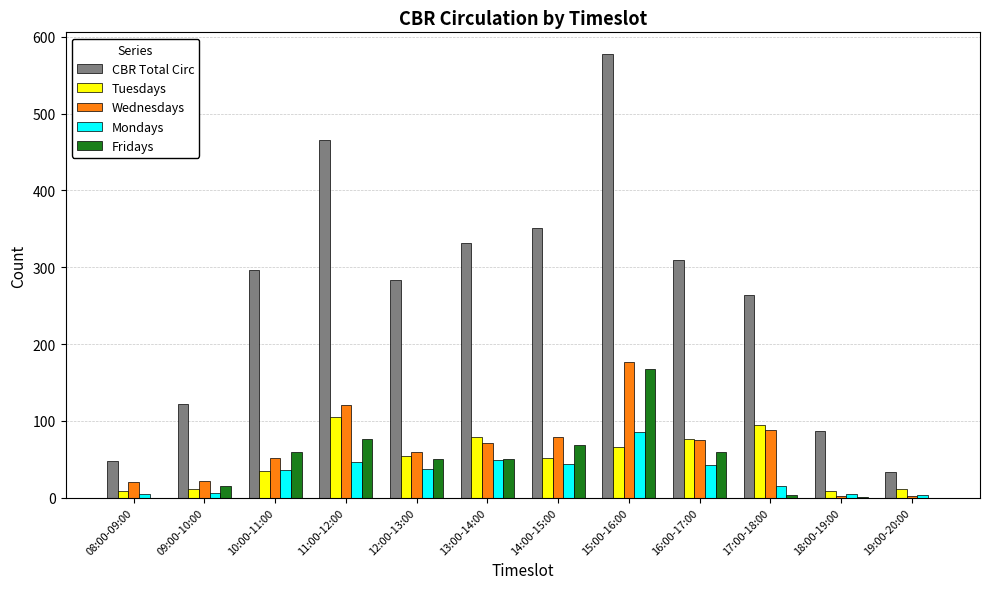

Which series has the largest total across all categories?

CBR Total Circ